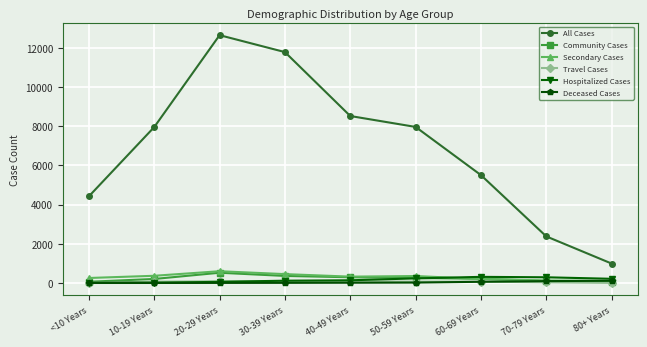

Which series has the largest total across all categories?

All Cases